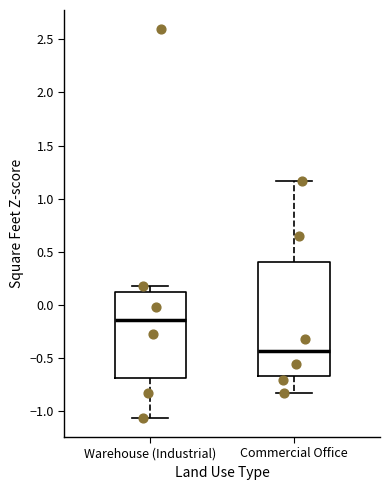

Where is the upper edge of the box for Warehouse (Industrial) on the y-axis? The values are not printed on the chart, so give them approximately, as read against the axis.

0.15